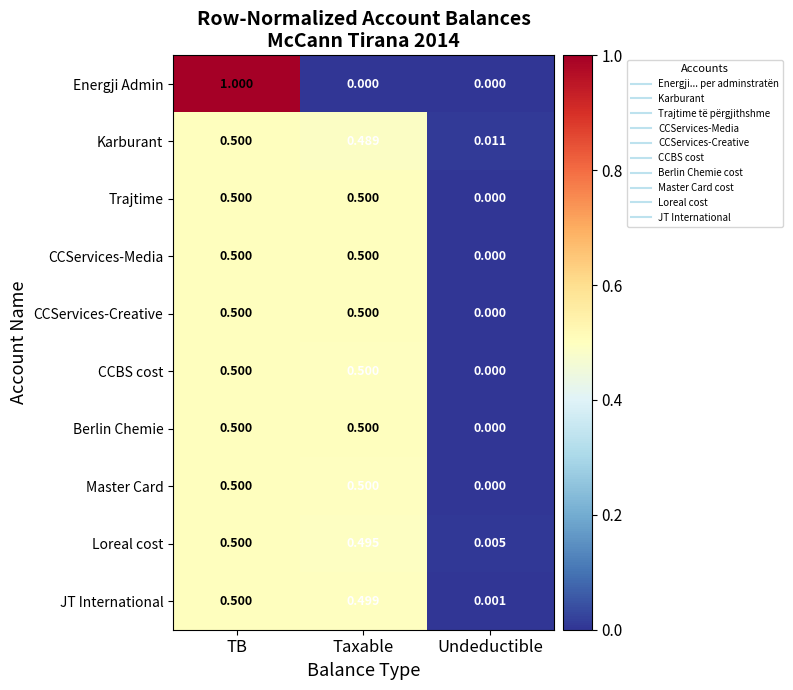

Between TB and Undeductible, which series saw the biggest shift?

Energji Admin